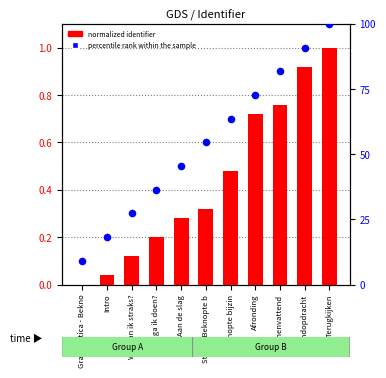

What are all the series names shown in the legend?

normalized identifier, percentile rank within the sample